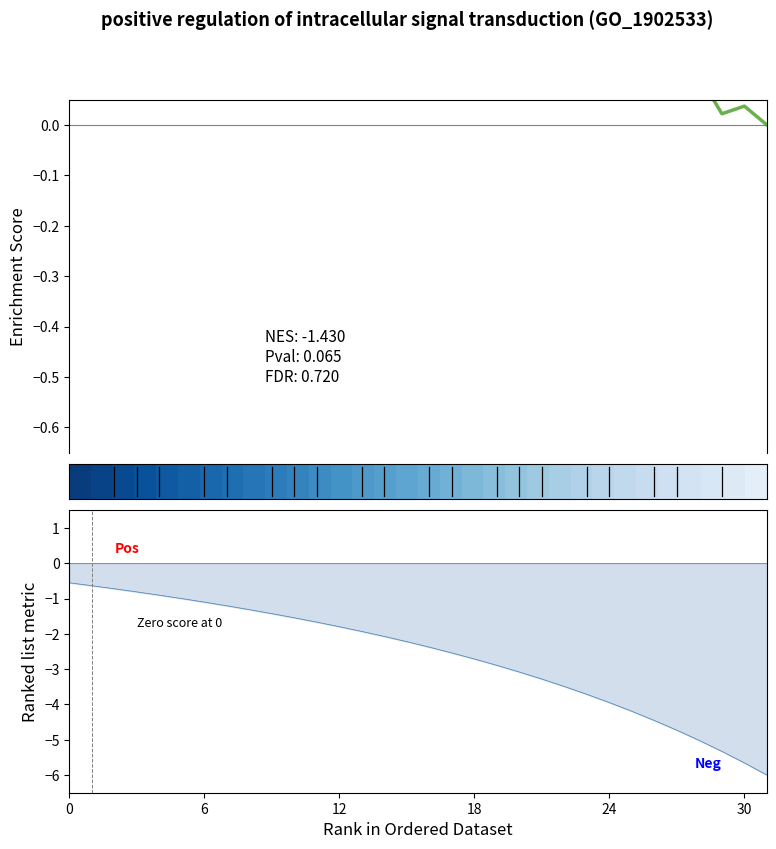

What is the difference between the Enrichment Score values at 27 and 15?

0.3